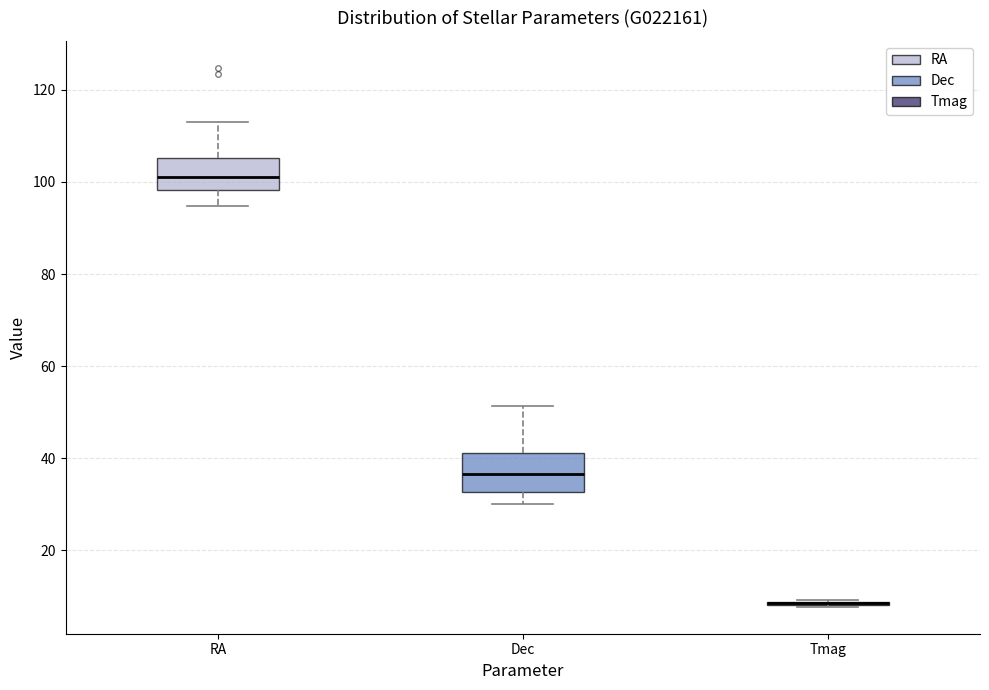

Reading left to right, read every box against the y-axis: the position of its median line, the range the box covers, and the ends of its whiskers. The values are not printed on the chart, so give them approximately, as read against the axis.

RA: median 102, box 98 to 106, whiskers 94 to 112
Dec: median 36, box 32 to 42, whiskers 30 to 52
Tmag: box collapsed to a line at 8, whiskers 8 to 10